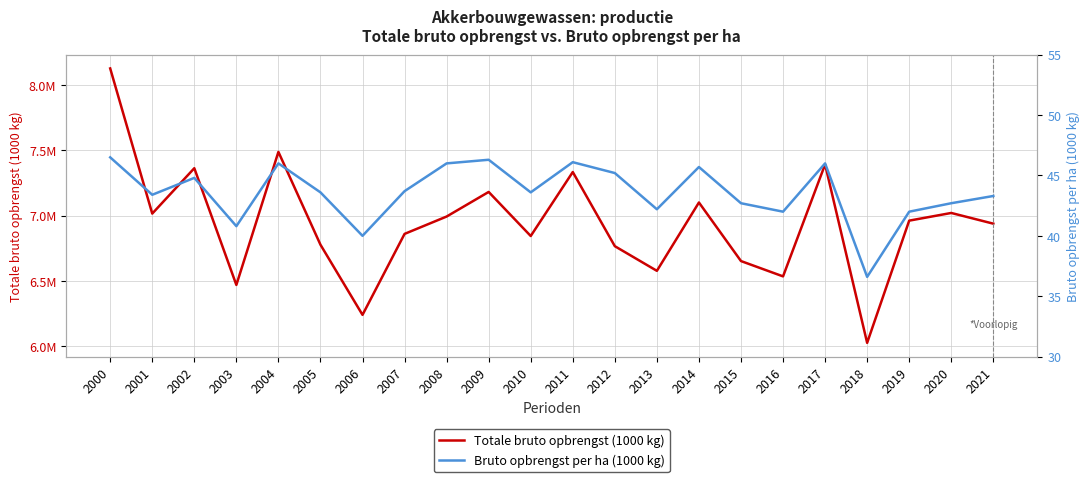

Reading left to right, what are all the values shown in this chart?

Totale bruto opbrengst (1000 kg): 8126799.0	7015253.0	7362738.0	6468762.0	7487652.0	6776860.0	6239648.0	6859727.0	6992690.0	7180981.0	6843529.0	7333472.0	6765618.0	6576860.0	7100258.0	6651692.0	6534338.0	7391881.0	6025365.0	6961230.0	7020062.0	6938092.0
Bruto opbrengst per ha (1000 kg): 46.5	43.4	44.8	40.8	46.0	43.6	40.0	43.7	46.0	46.3	43.6	46.1	45.2	42.2	45.7	42.7	42.0	46.0	36.6	42.0	42.7	43.3